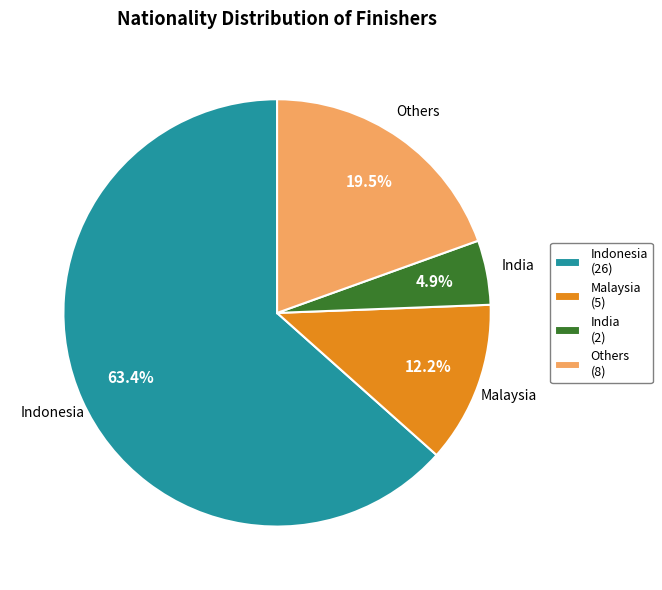

Which category has the biggest portion of the pie?

Indonesia (26)